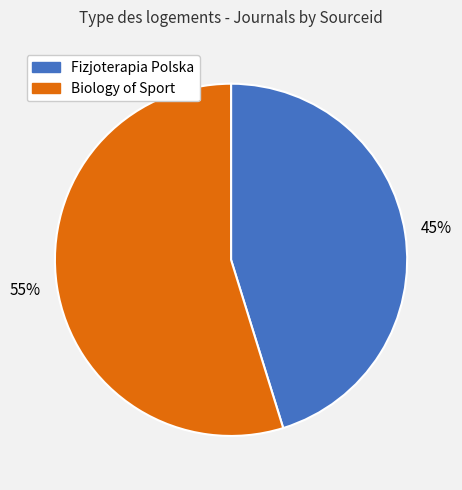

What percentage is the Fizjoterapia Polska slice, to the nearest percent?

45%